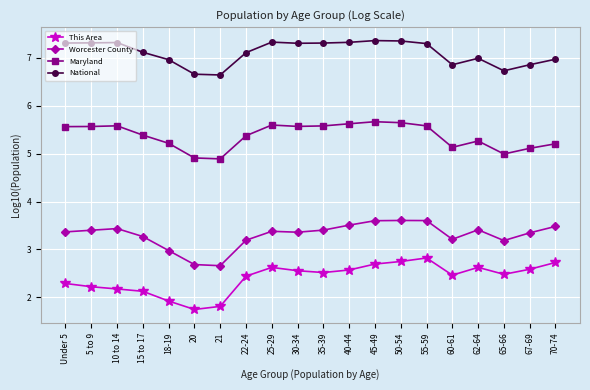

What is the total value across all series at 45-49?

19.3